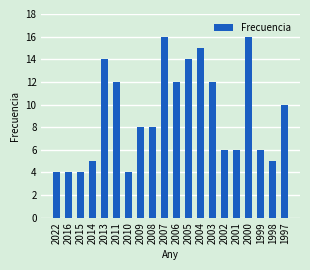

What is the value of the 7th bar from the left?

4